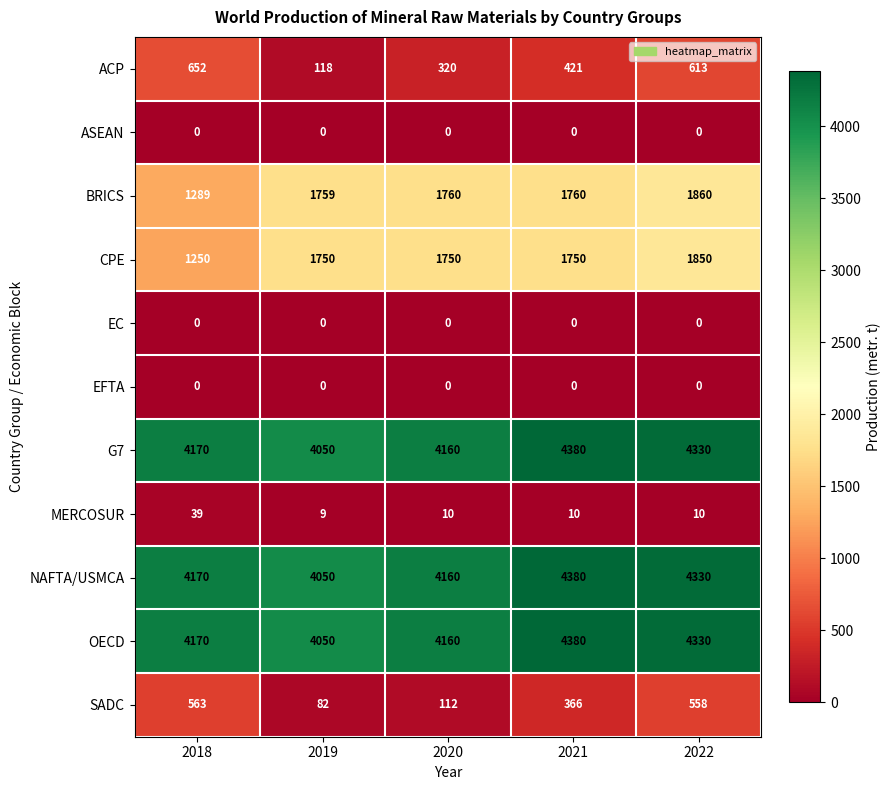

At which label does MERCOSUR reach its peak?

2018